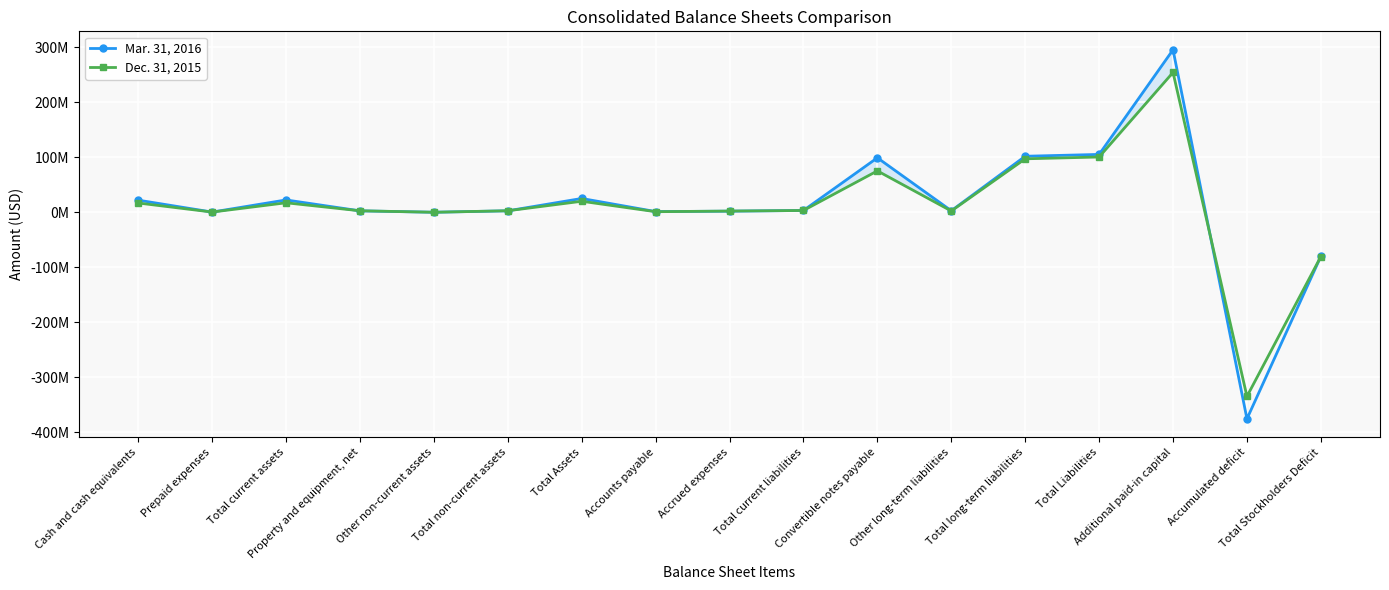

How many intersections are there between Dec. 31, 2015 and Mar. 31, 2016?

8